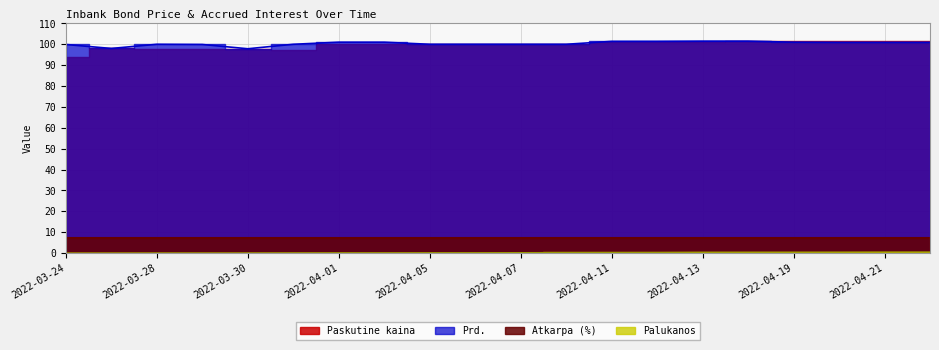

How many lines are shown in the chart?

2